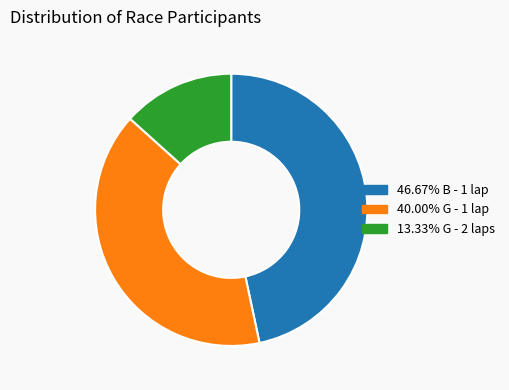

Is there a majority slice in this chart?

No